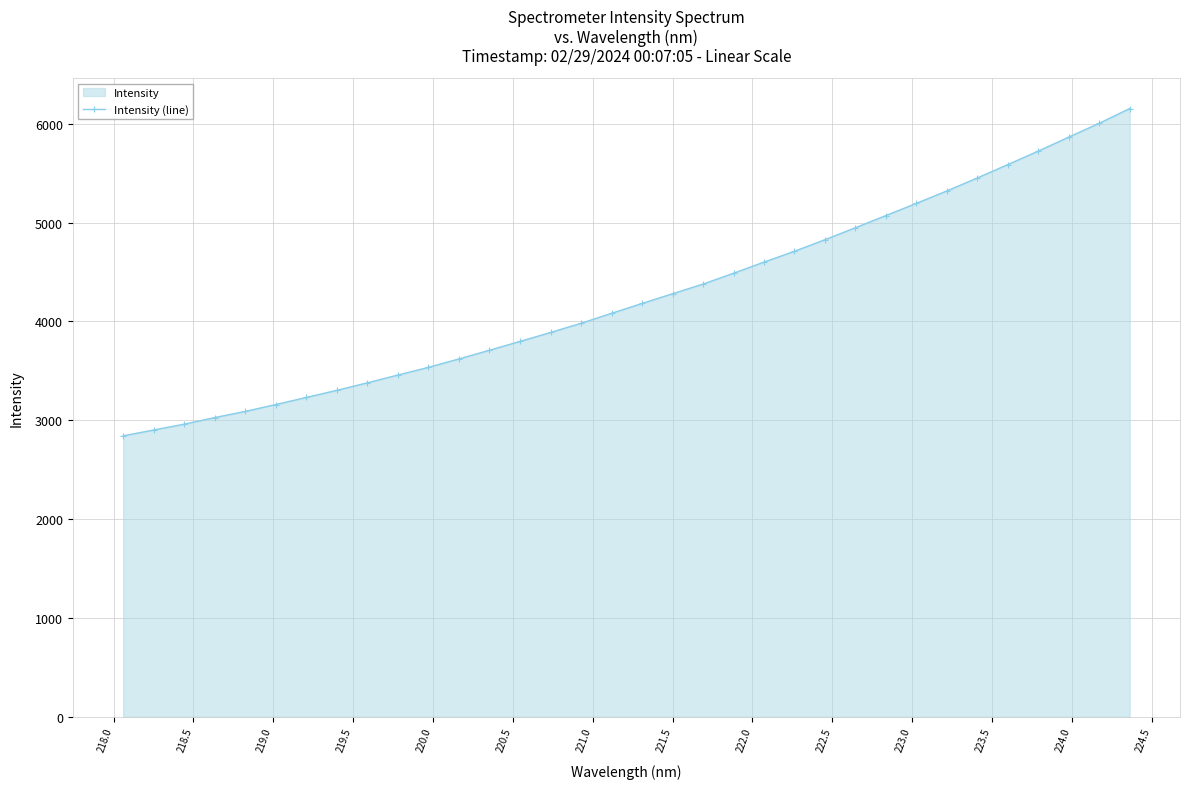

What is the maximum value shown in the chart?

6154.3